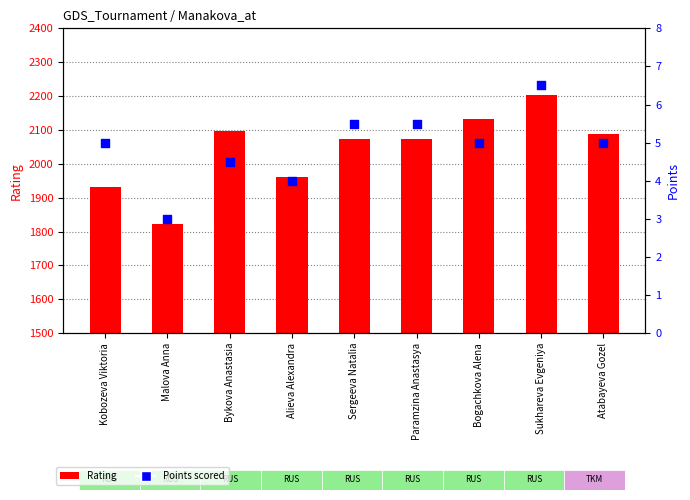

Which series contains the lowest Y value?

Points